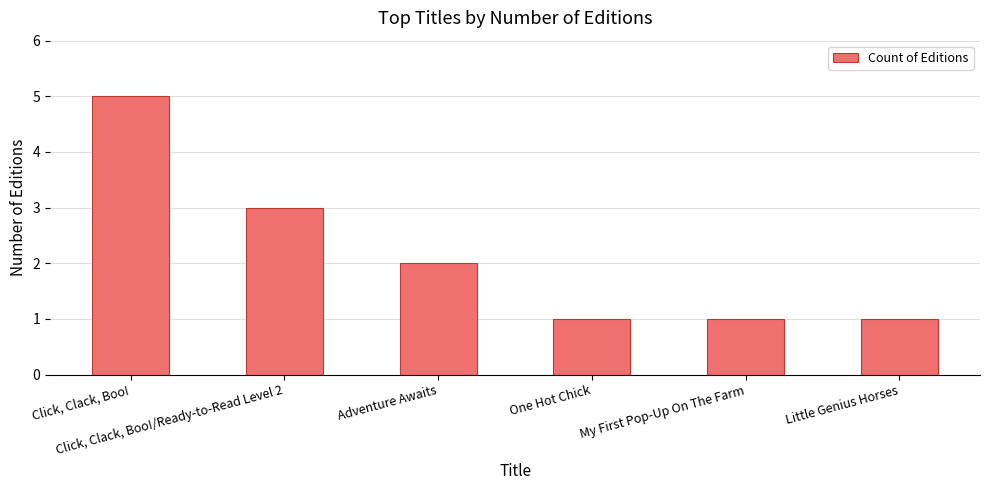

What is the difference between the maximum and minimum values?

4